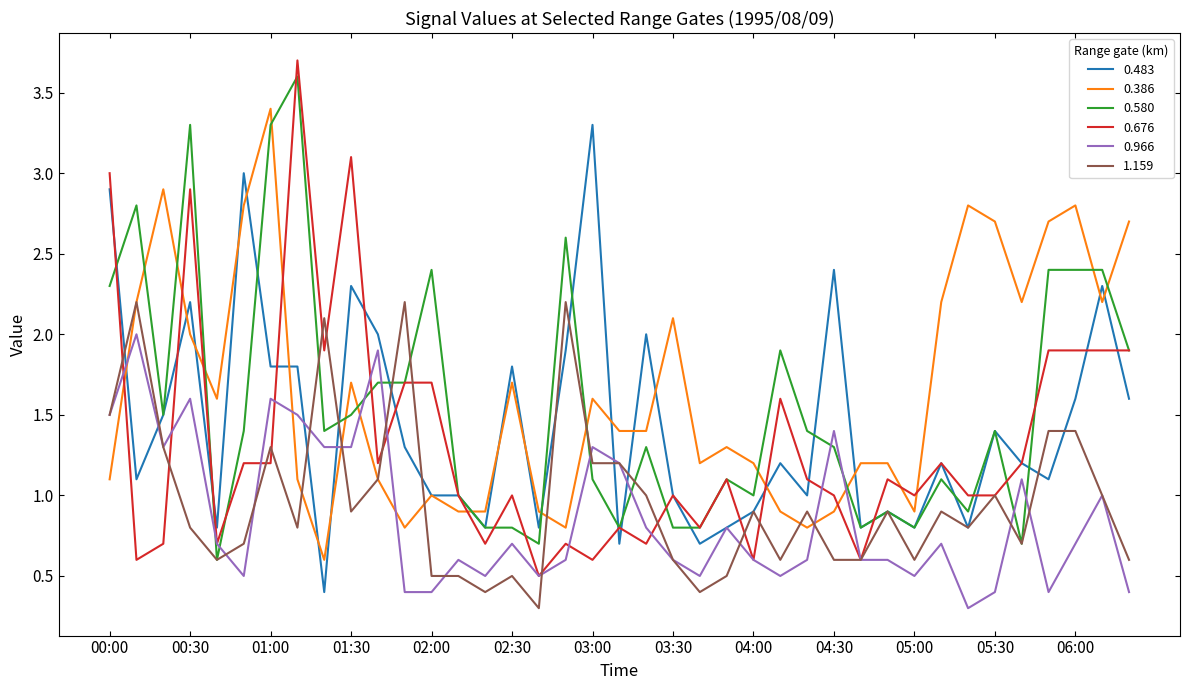

True or false: 0.386 and 0.580 cross at least once.

True